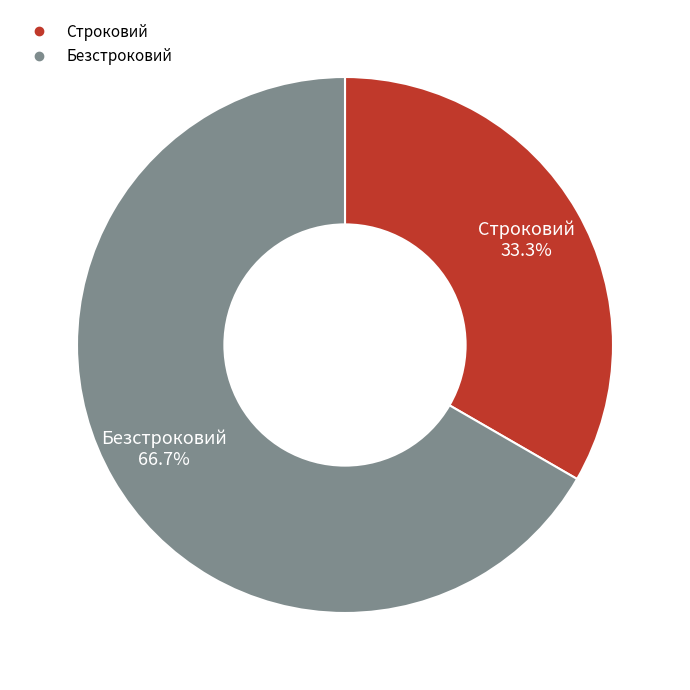

Which has a higher value, Безстроковий or Строковий?

Безстроковий